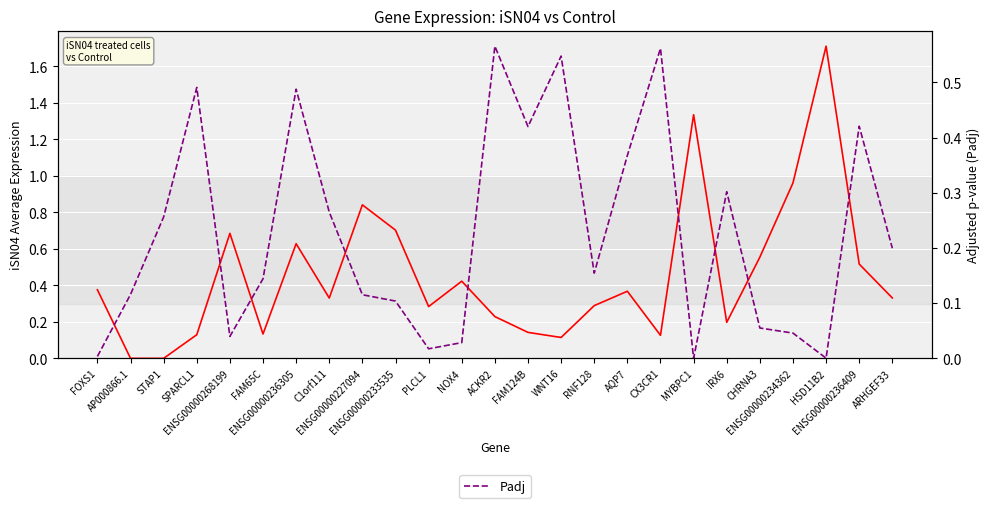

Which series ends up on top after the final intersection of iSN04-Av and Padj?

iSN04-Av